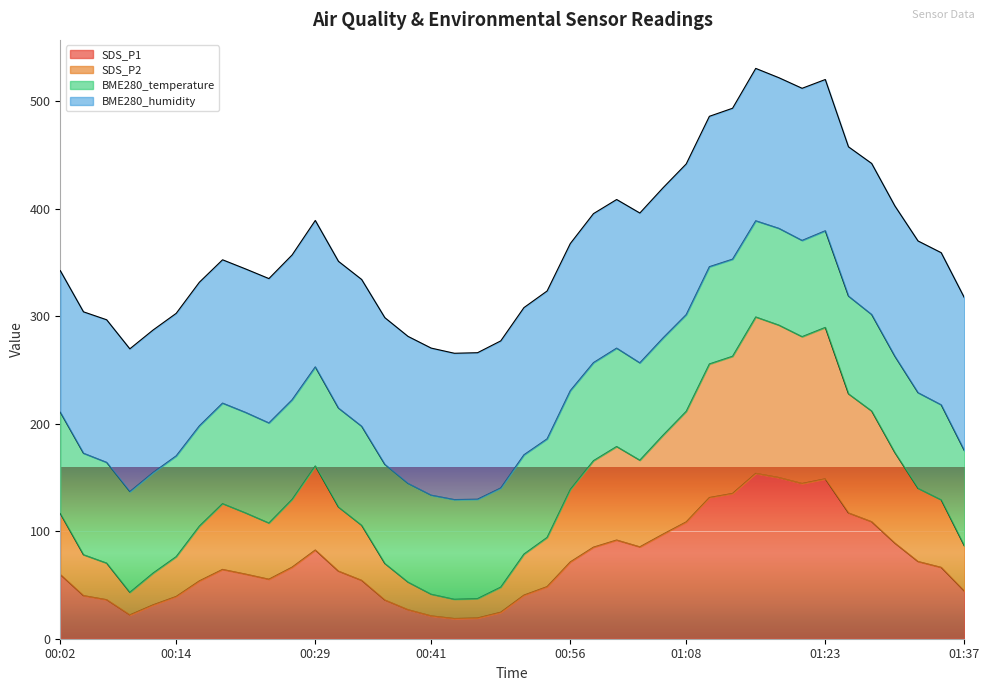

What is the maximum value for SDS_P1?

153.9